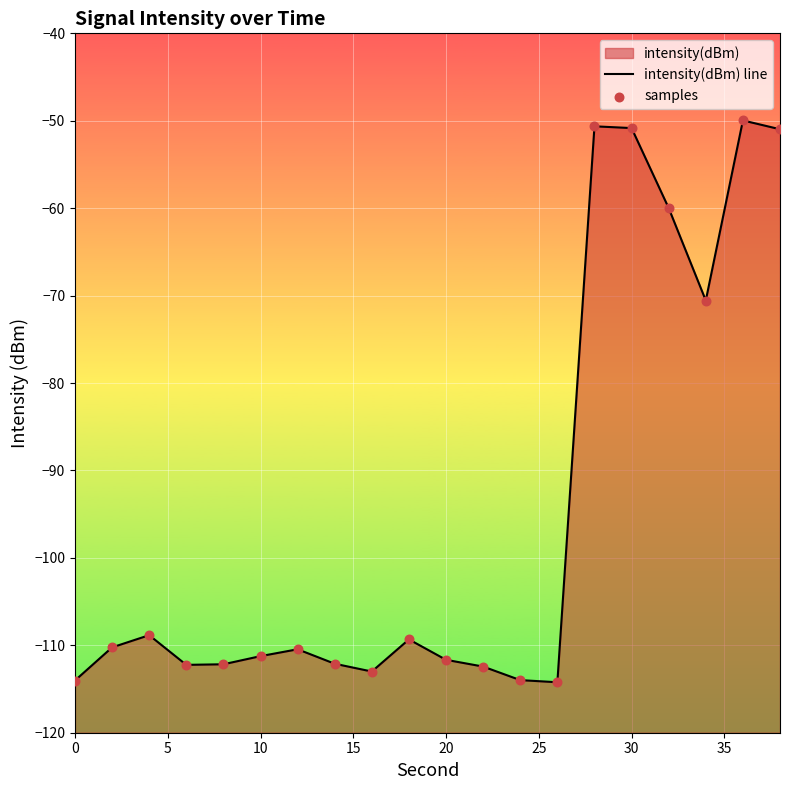

Is the value of intensity(dBm) line at 17 greater than the value of samples at 20?

Yes